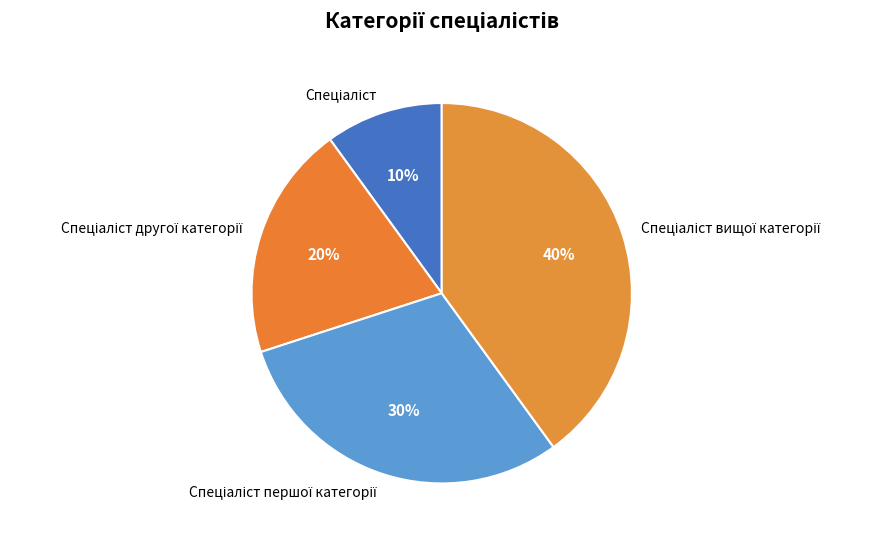

Is there a majority slice in this chart?

No